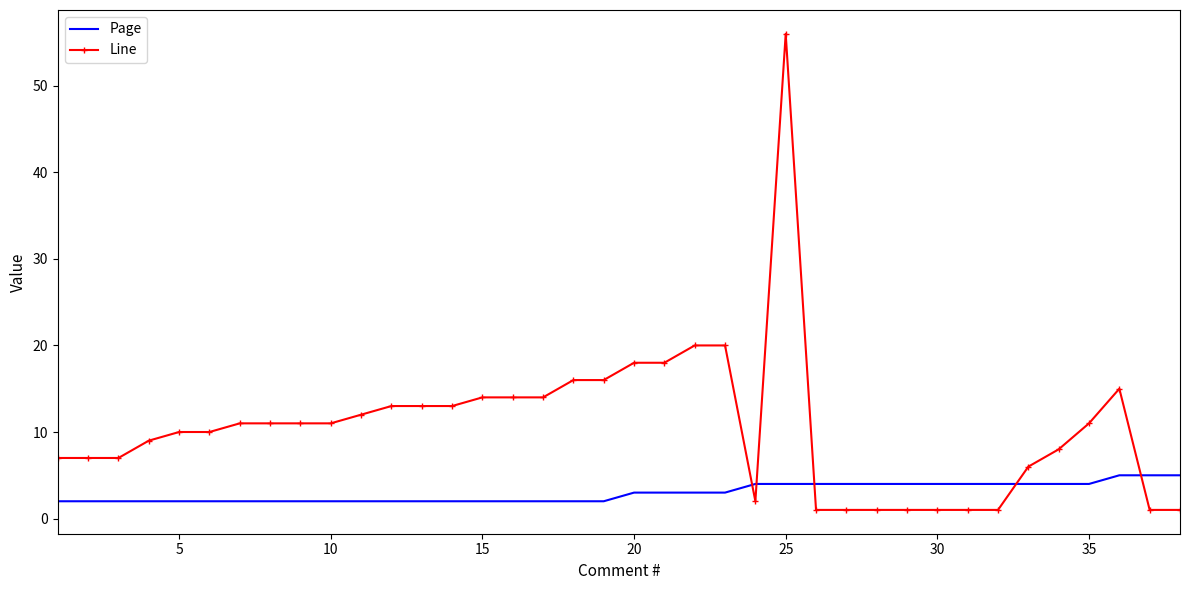

Which series has the widest spread of values?

Line